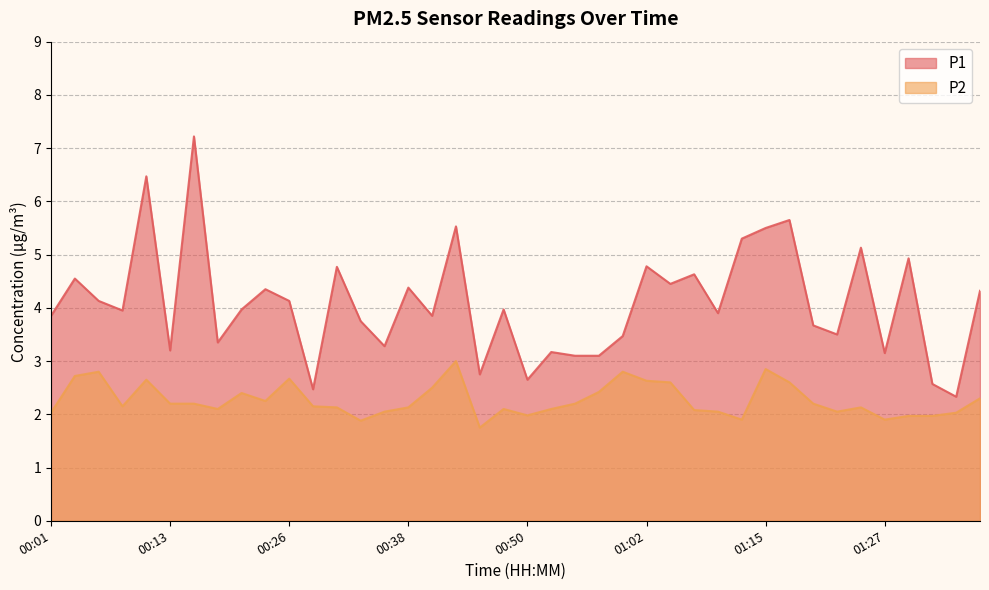

What is the difference between the maximum and minimum values in the P1 series?

4.9